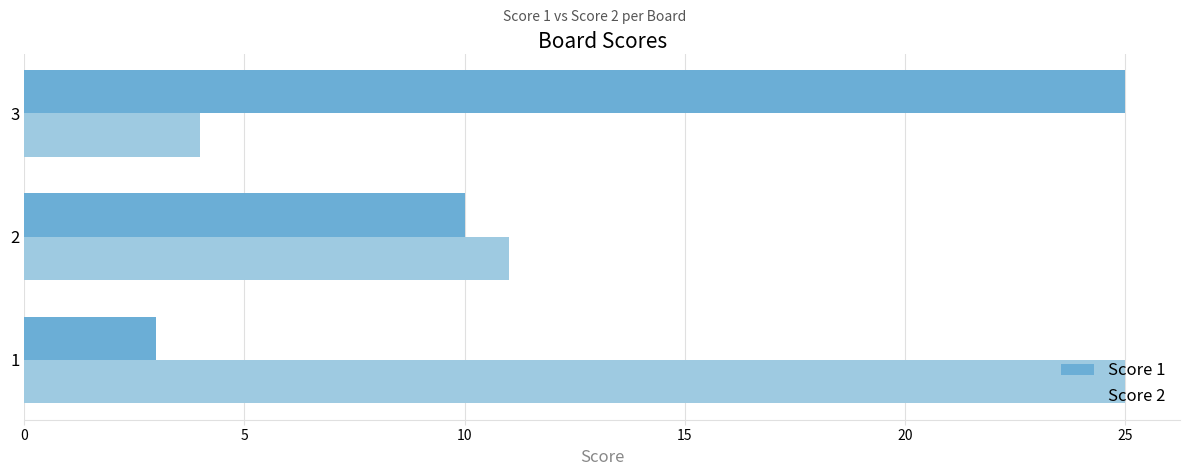

List the labels in order of Score 2 value, smallest first.

3, 2, 1